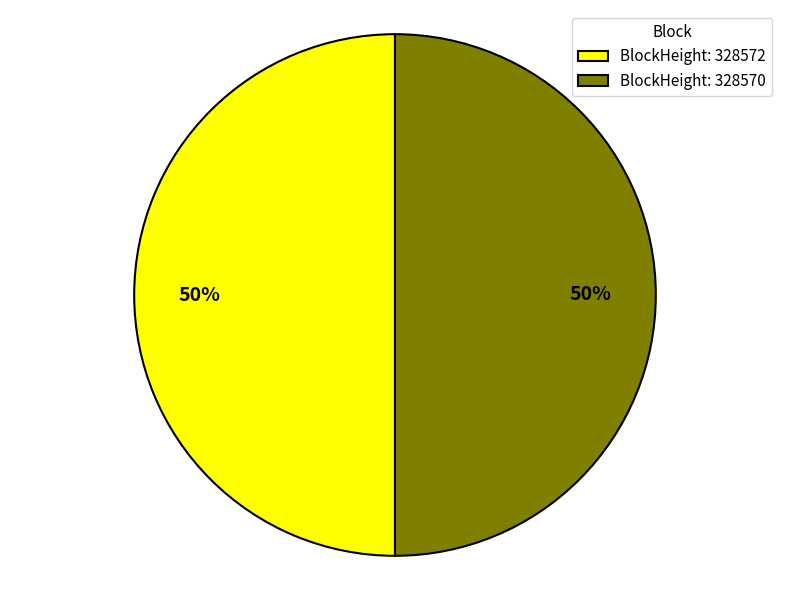

To the nearest percent, what is the combined percentage of BlockHeight: 328572 and BlockHeight: 328570?

100%